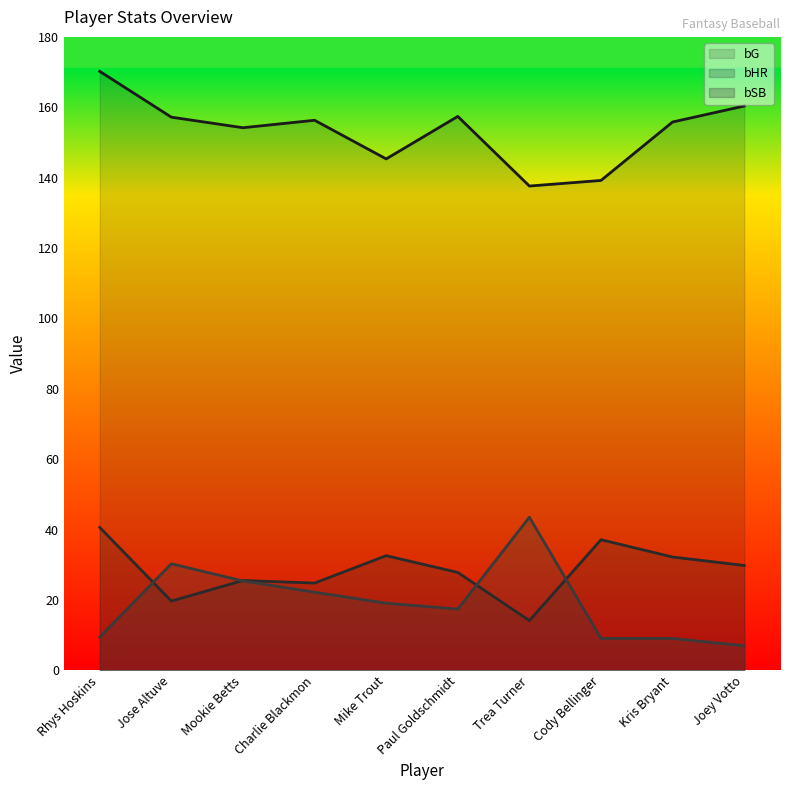

Which has a higher value, Cody Bellinger or Paul Goldschmidt?

Paul Goldschmidt